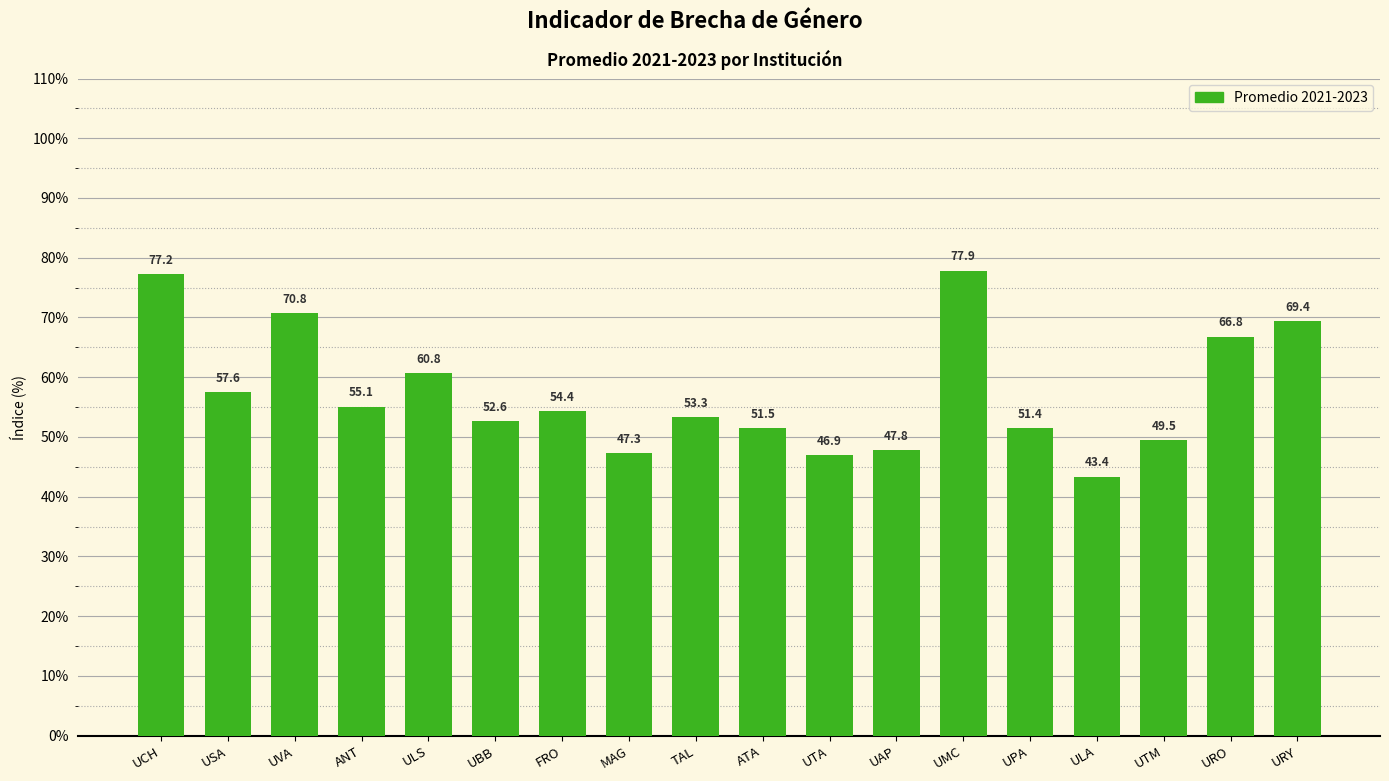

What is the average value?

57.4